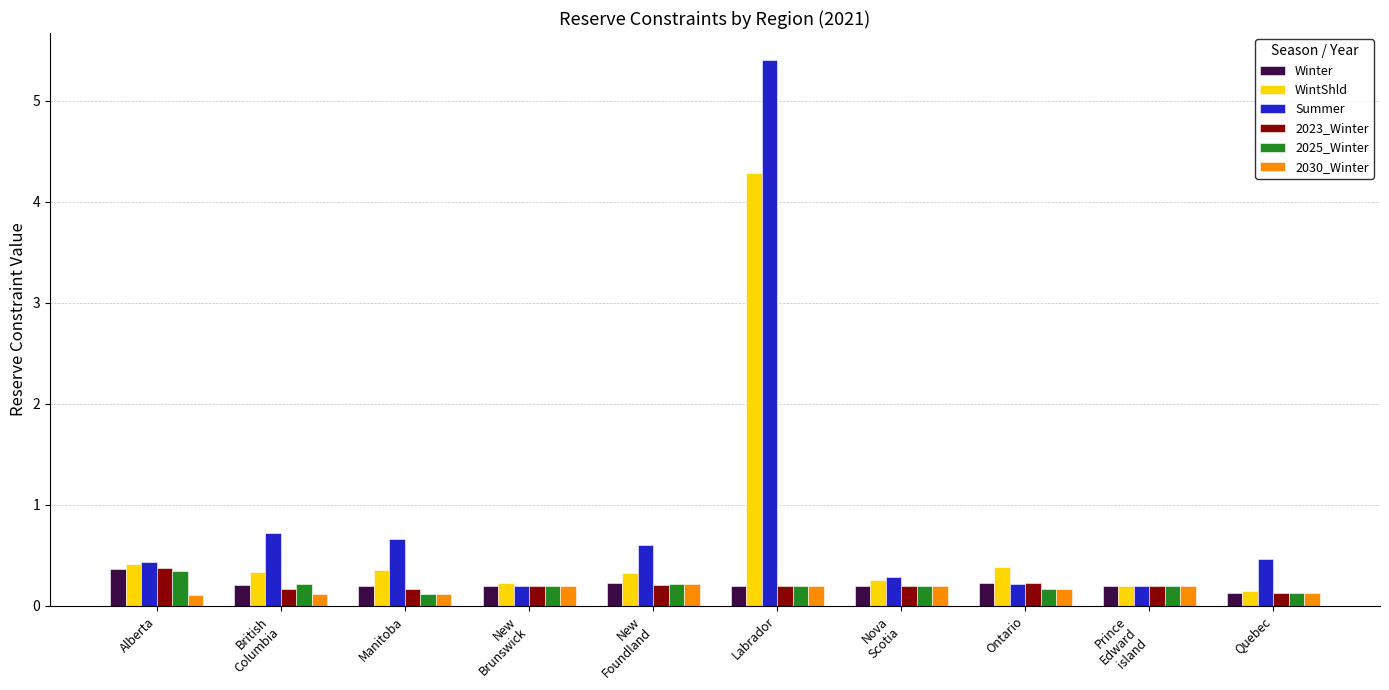

What is the label of the 10th bar from the left?

Quebec